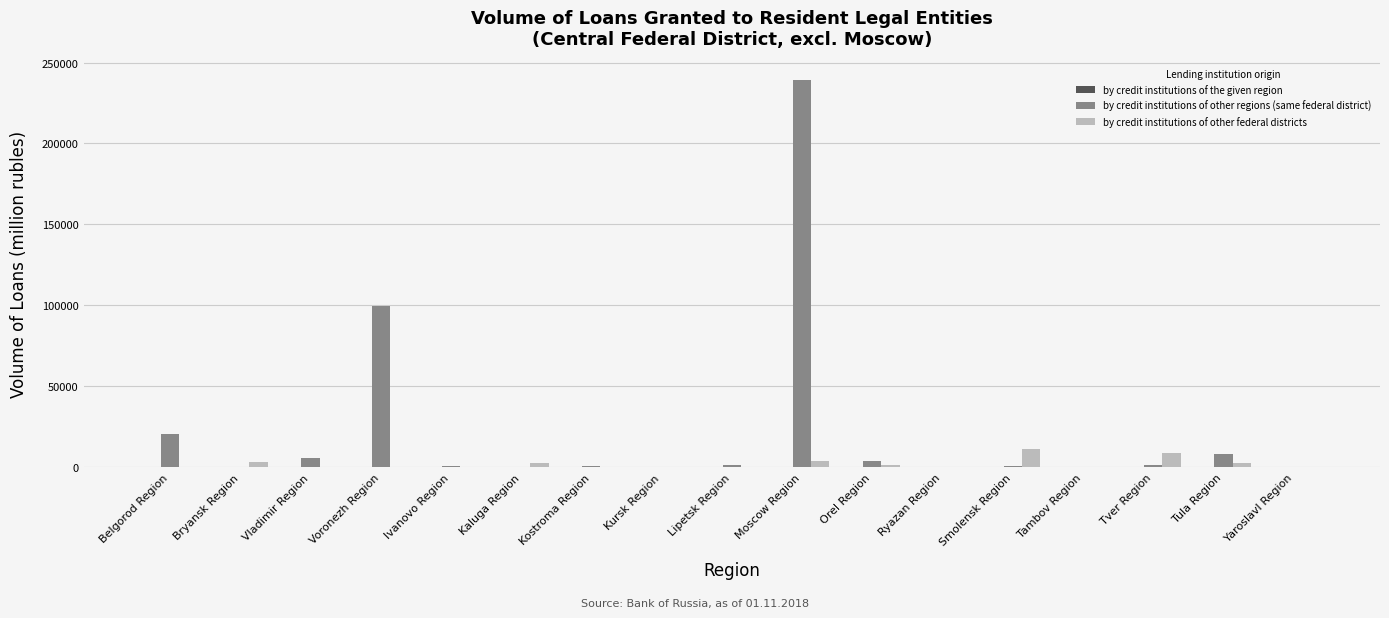

What is the sum of the by credit institutions of other regions (same federal district) values at Voronezh Region and Tambov Region?

99993